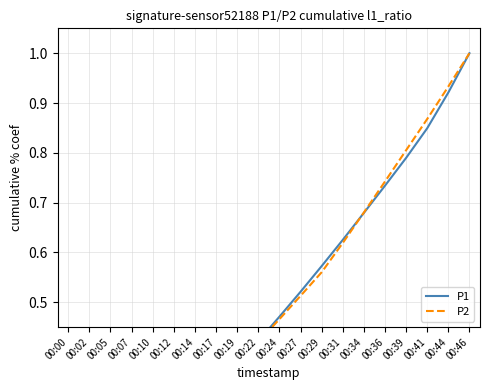

True or false: P1 and P2 cross at least once.

True